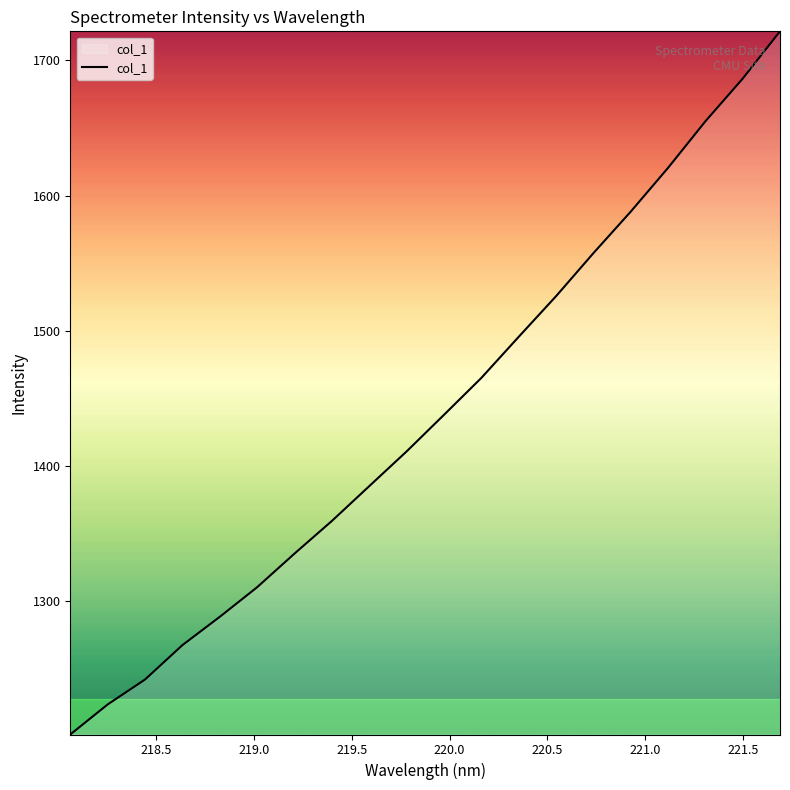

How many lines are shown in the chart?

1